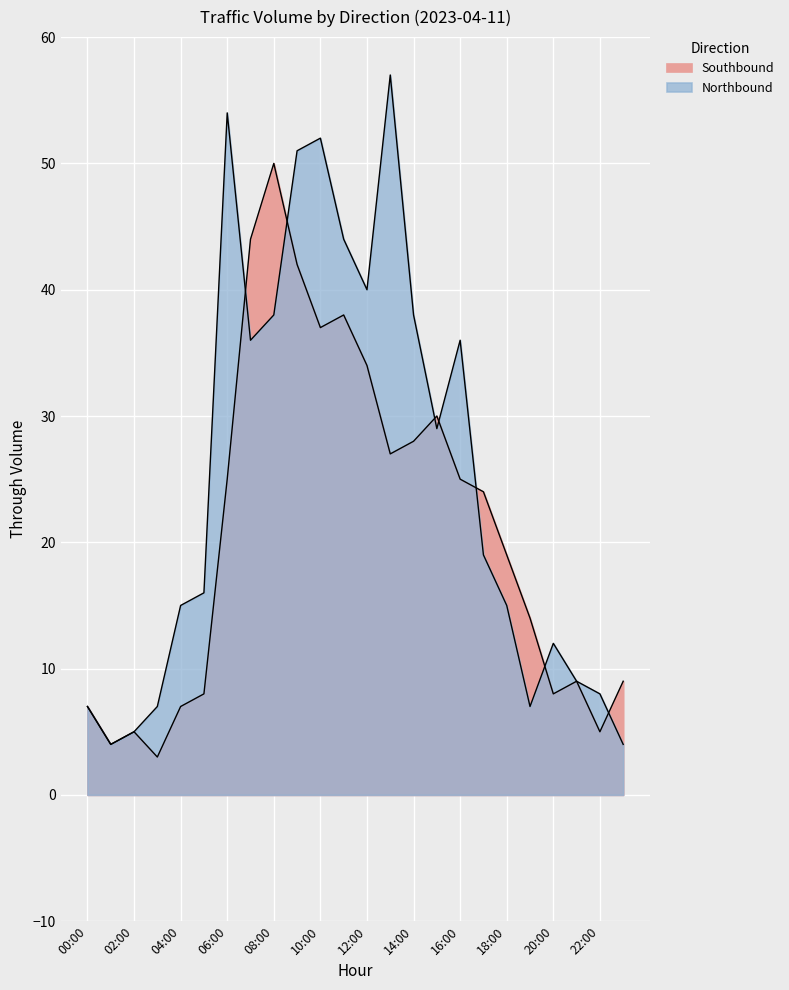

At which category does Northbound reach its first local peak?

06:00